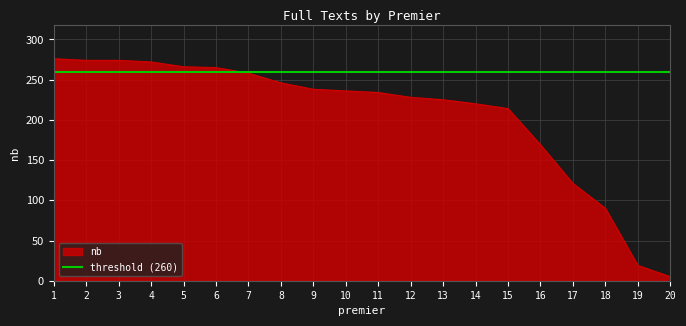

Reading left to right, extract all data points from this chart.

1=276	2=274	3=274	4=272	5=266	6=265	7=258	8=246	9=238	10=236	11=234	12=228	13=225	14=220	15=214	16=169	17=121	18=90	19=19	20=5